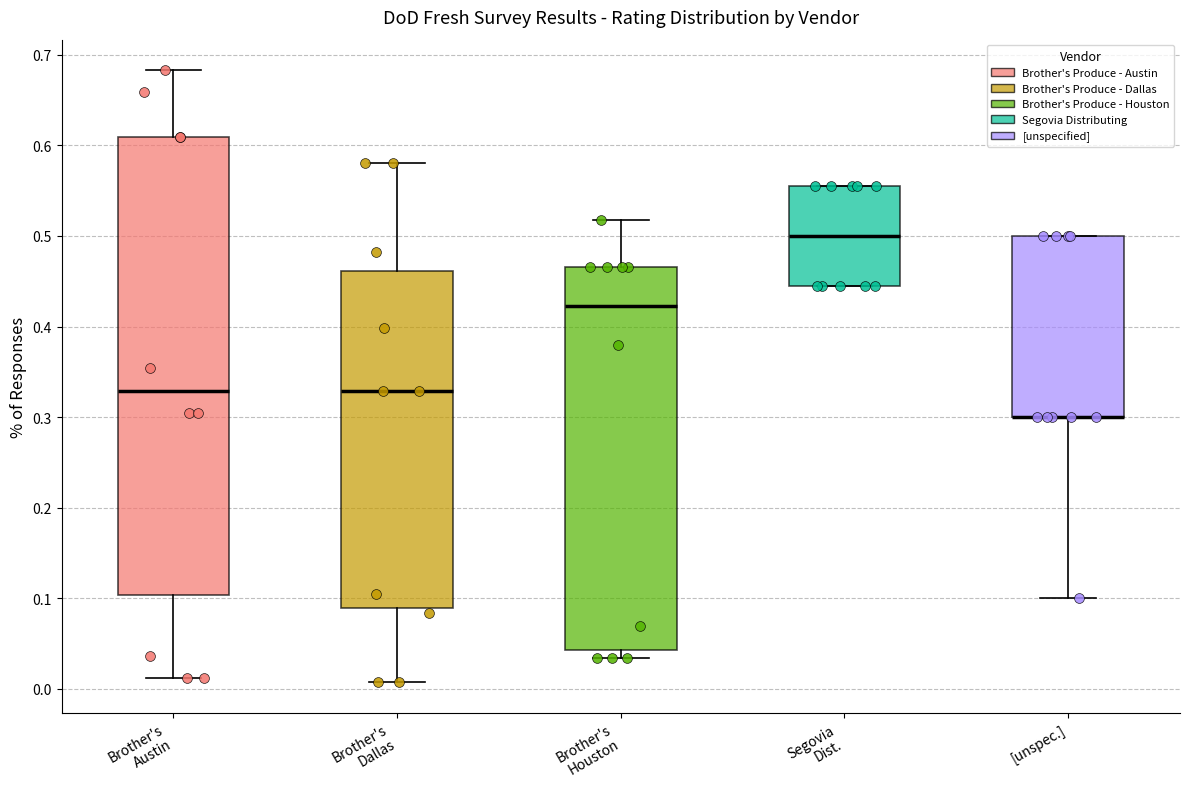

Comparing the boxes themselves (not the whiskers), which one is the tallest?

Brother's Austin